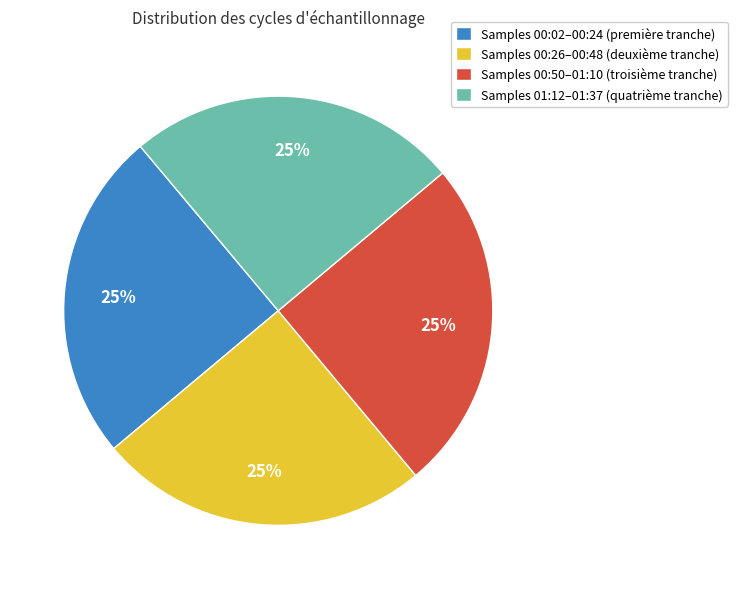

Does Samples 01:12–01:37 (quatrième tranche) account for over 50% of the chart?

No